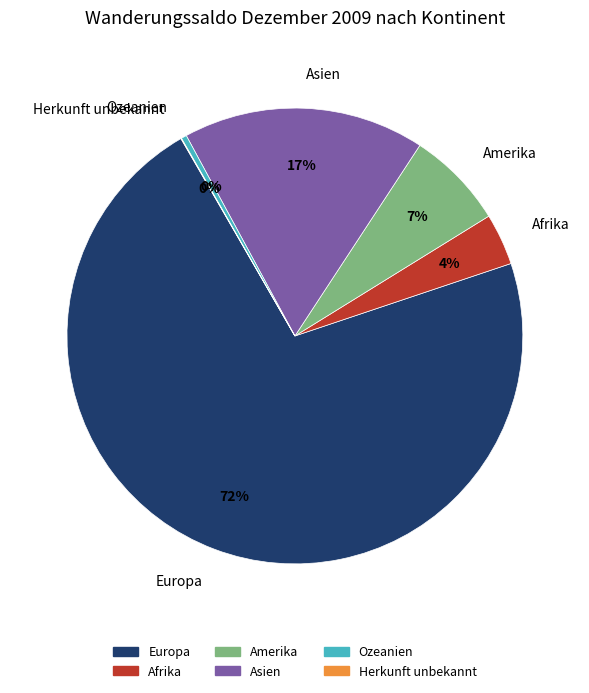

Which category has the biggest portion of the pie?

Europa